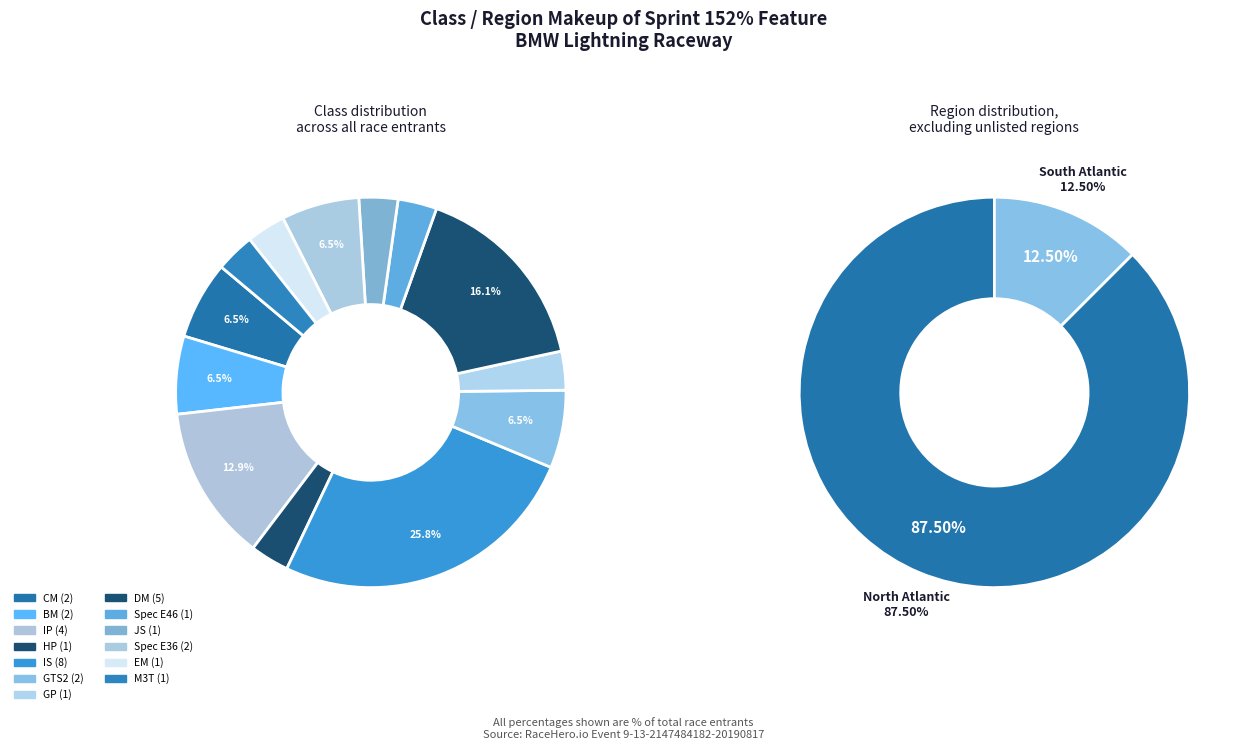

To the nearest percent, what is the difference between the largest and smallest slice percentages?

23%